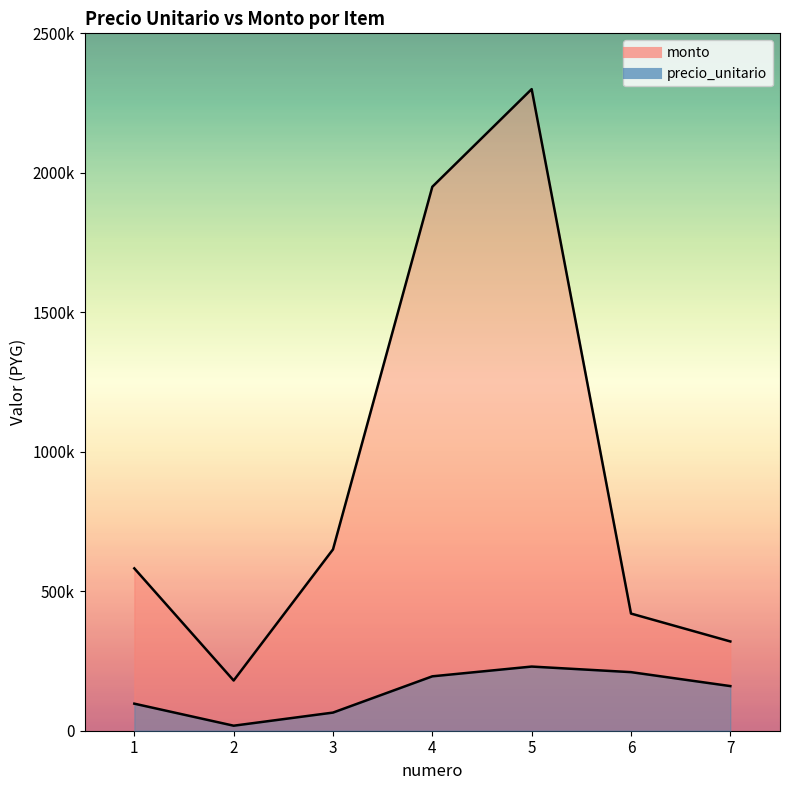

In monto, how many points are lower than both neighbors (excluding endpoints)?

1